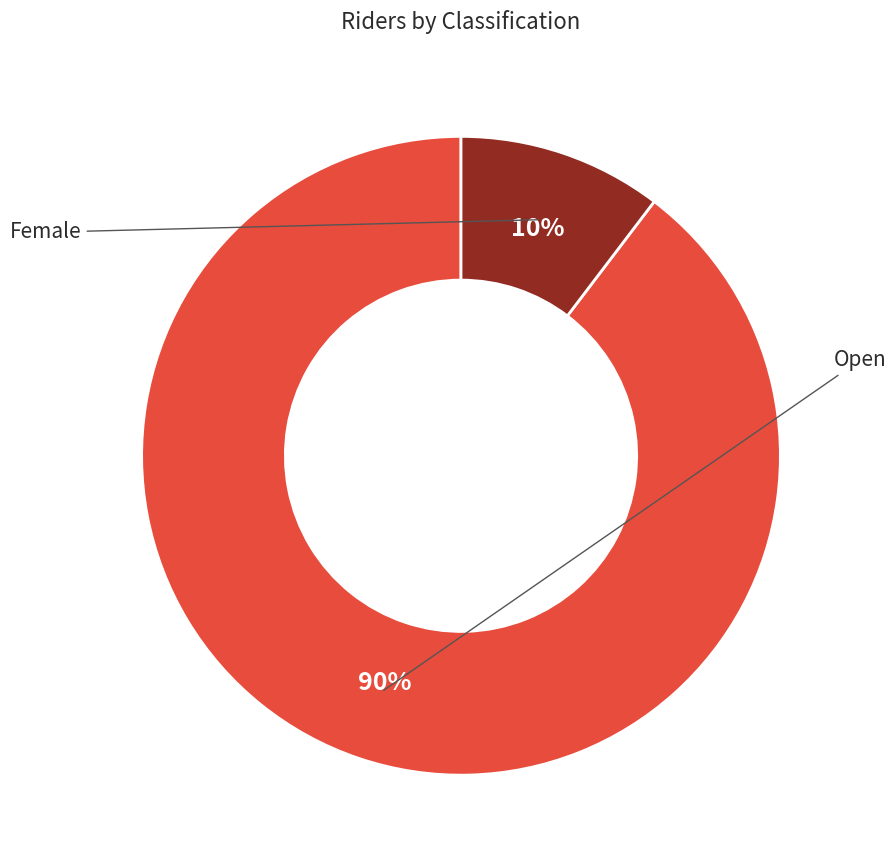

Is there a majority slice in this chart?

Yes